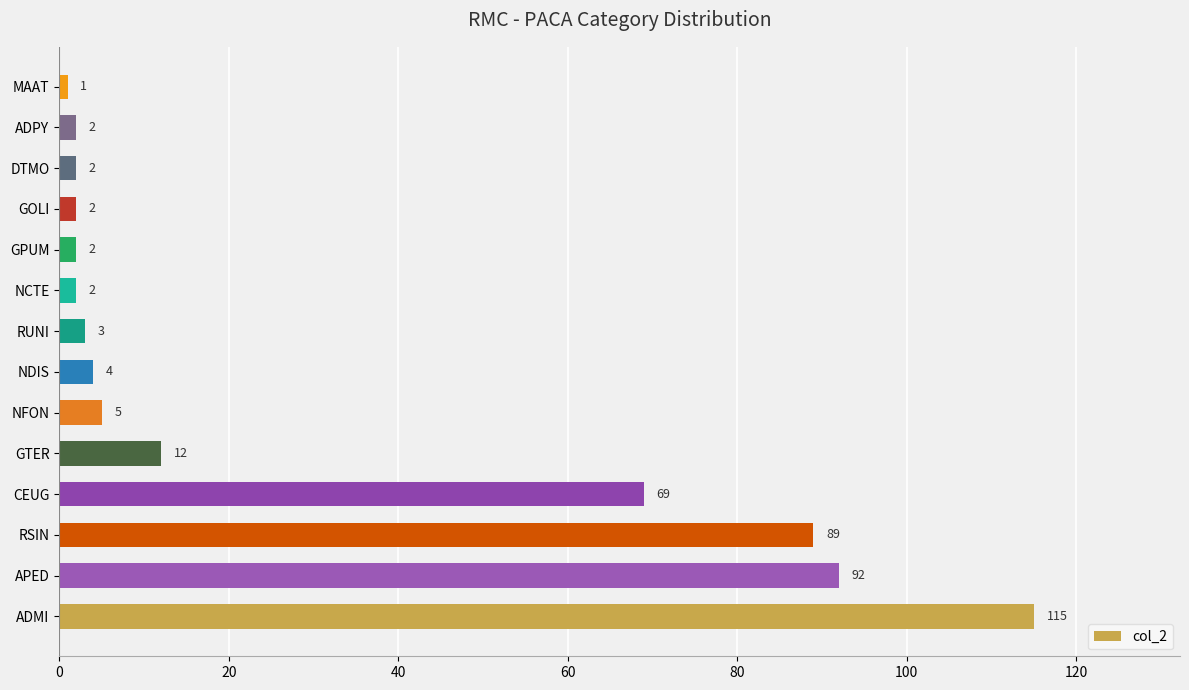

What is the change in value from RSIN to NDIS?

-85